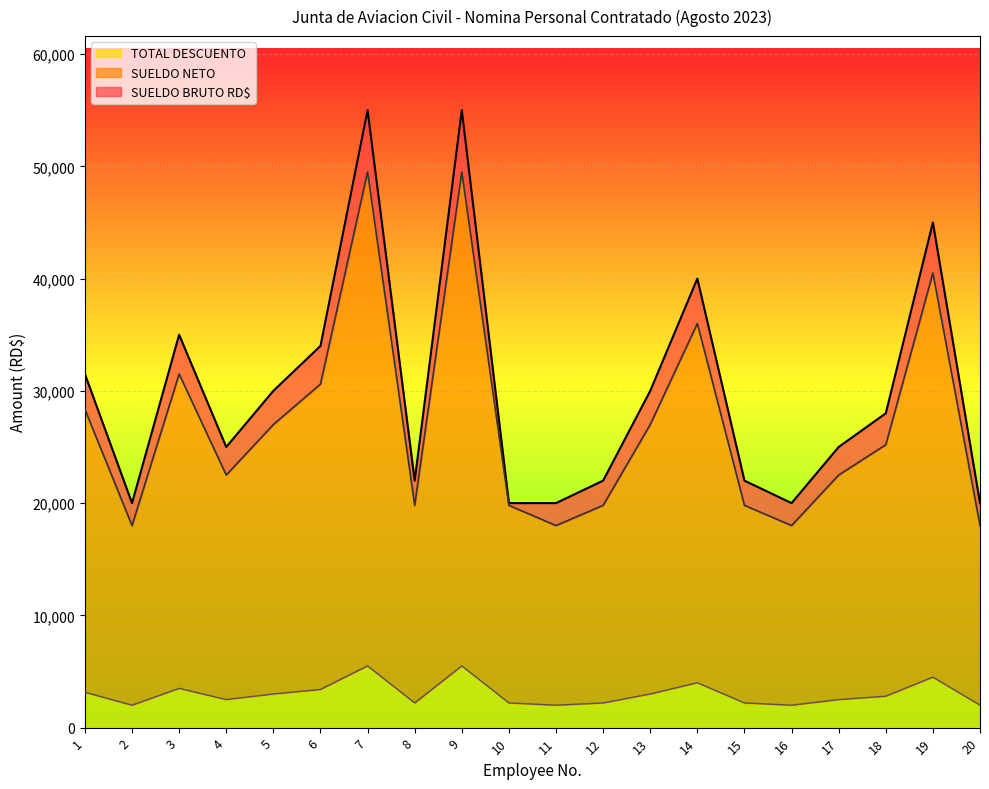

The value of SUELDO NETO at 16 is 18000. True or false?

True